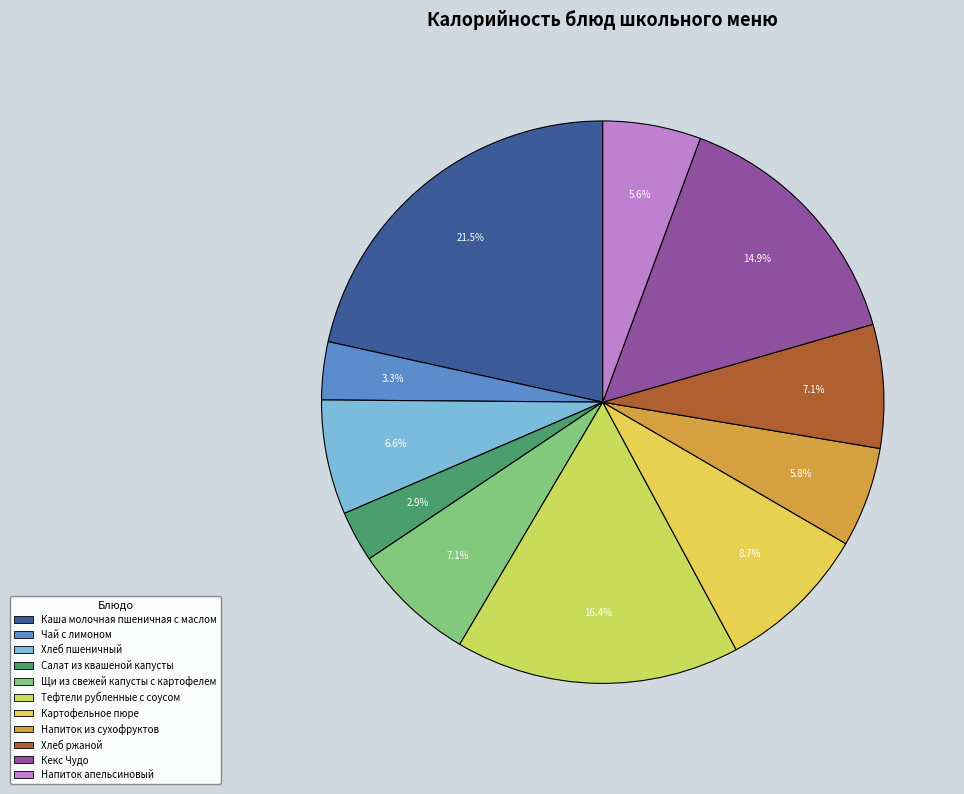

What percentage is NOT represented by Напиток апельсиновый?

94.4%